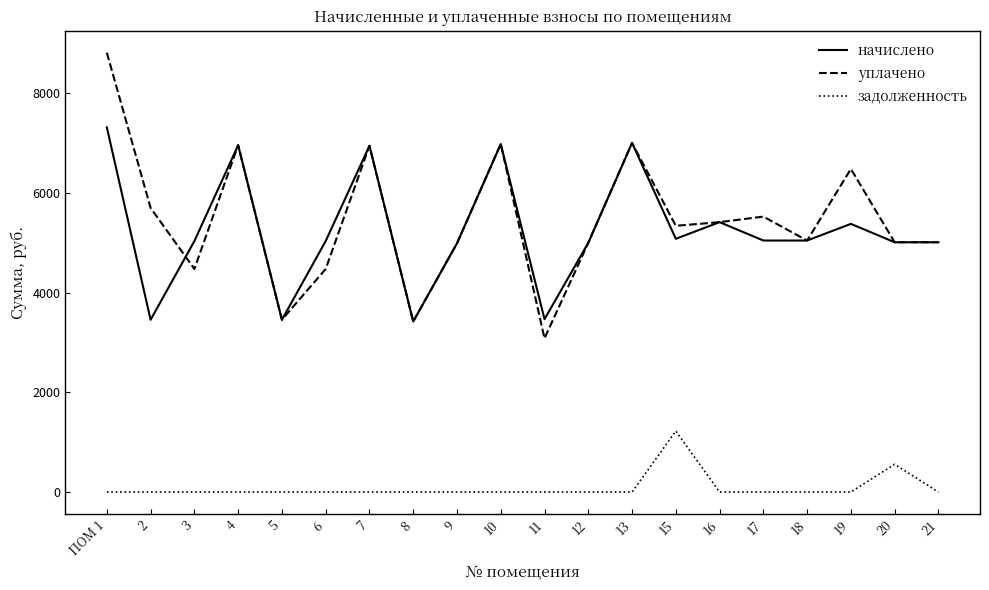

Does the chart have visible grid lines?

No